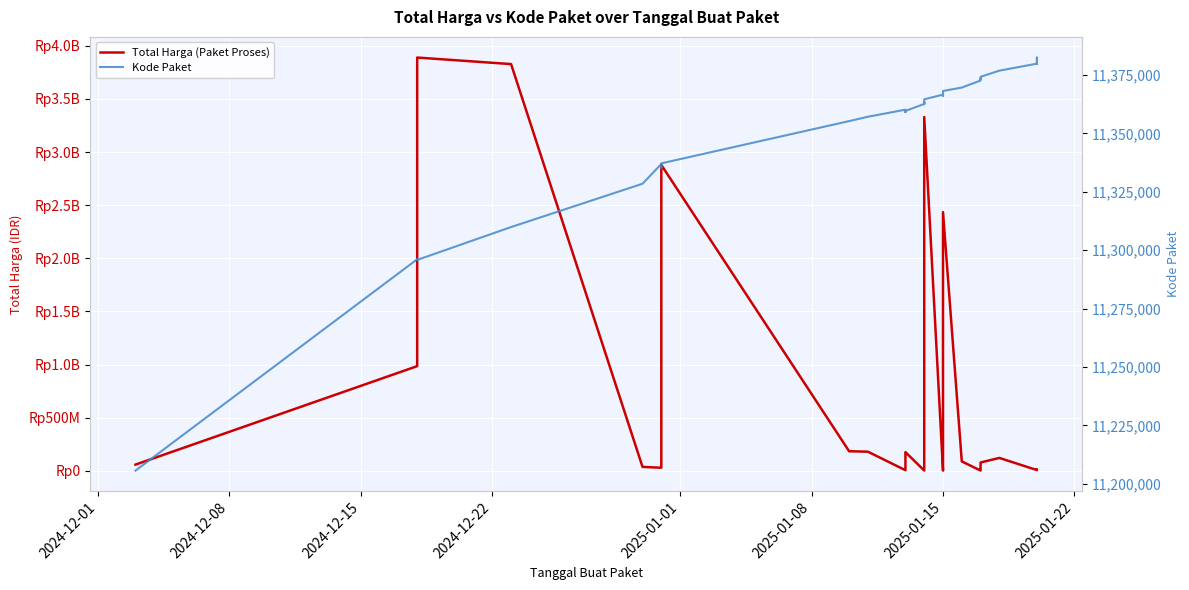

How many lines are shown in the chart?

2